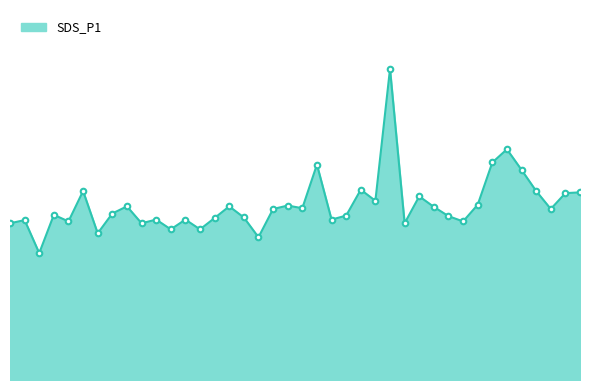

True or false: the data has more than 2 interior local peaks.

True